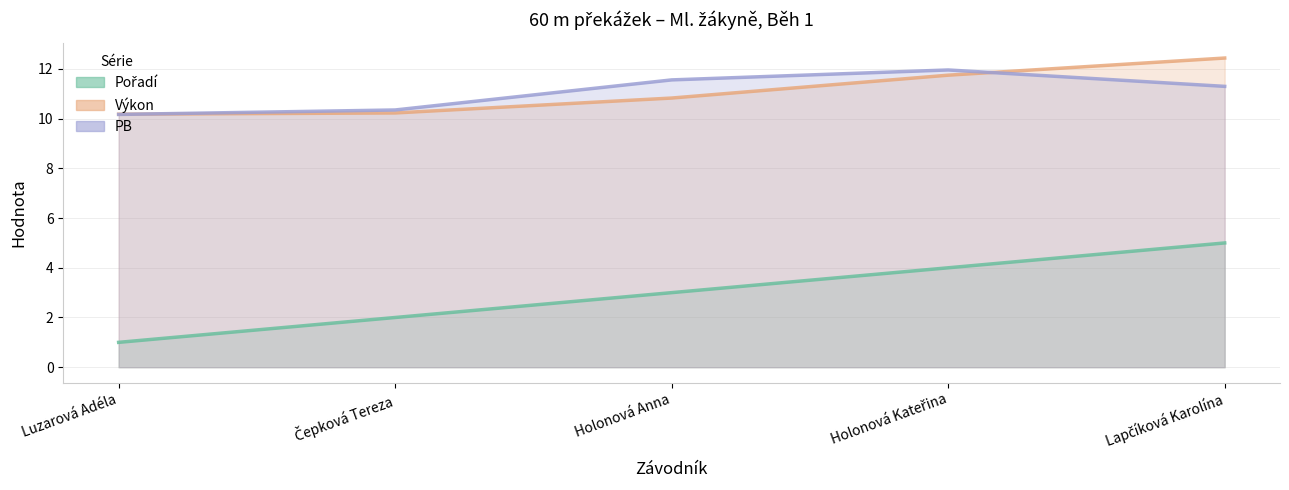

Does the chart have visible grid lines?

Yes